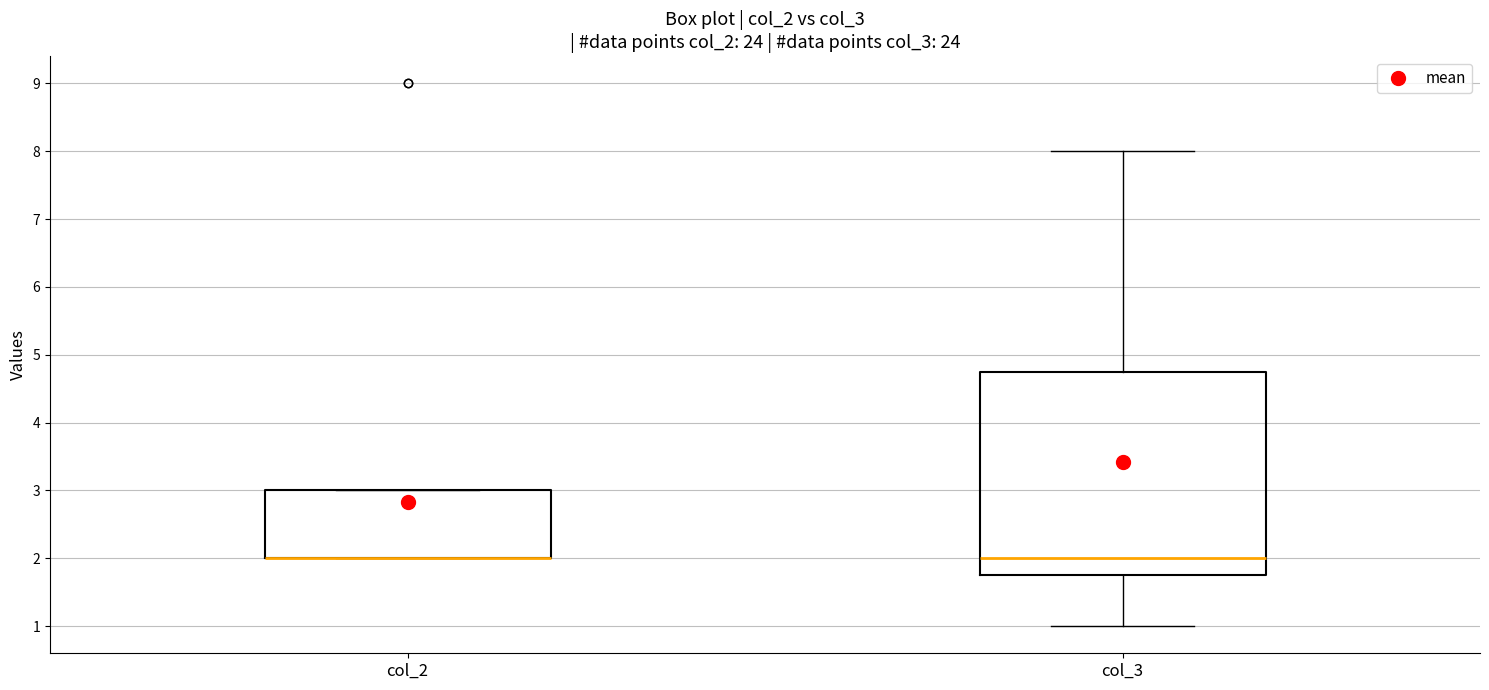

Where does the upper whisker of the box for col_3 end on the y-axis? The values are not printed on the chart, so give them approximately, as read against the axis.

8.0